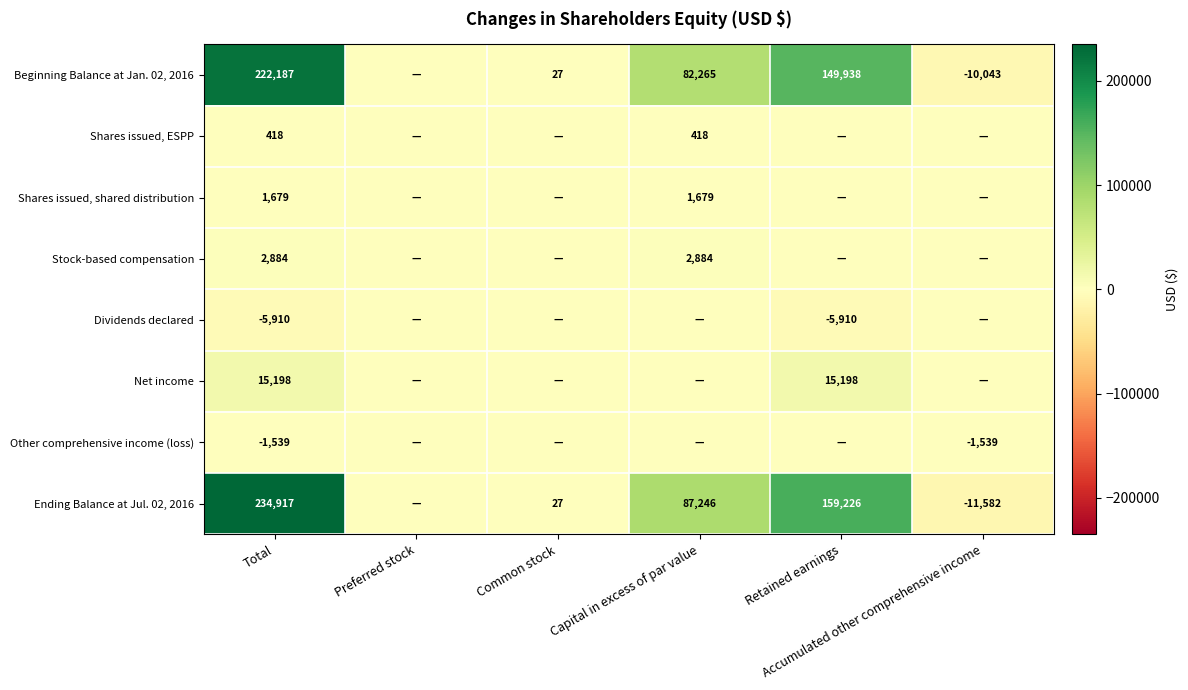

At which category does the chart reach its minimum across all series?

Accumulated other comprehensive income